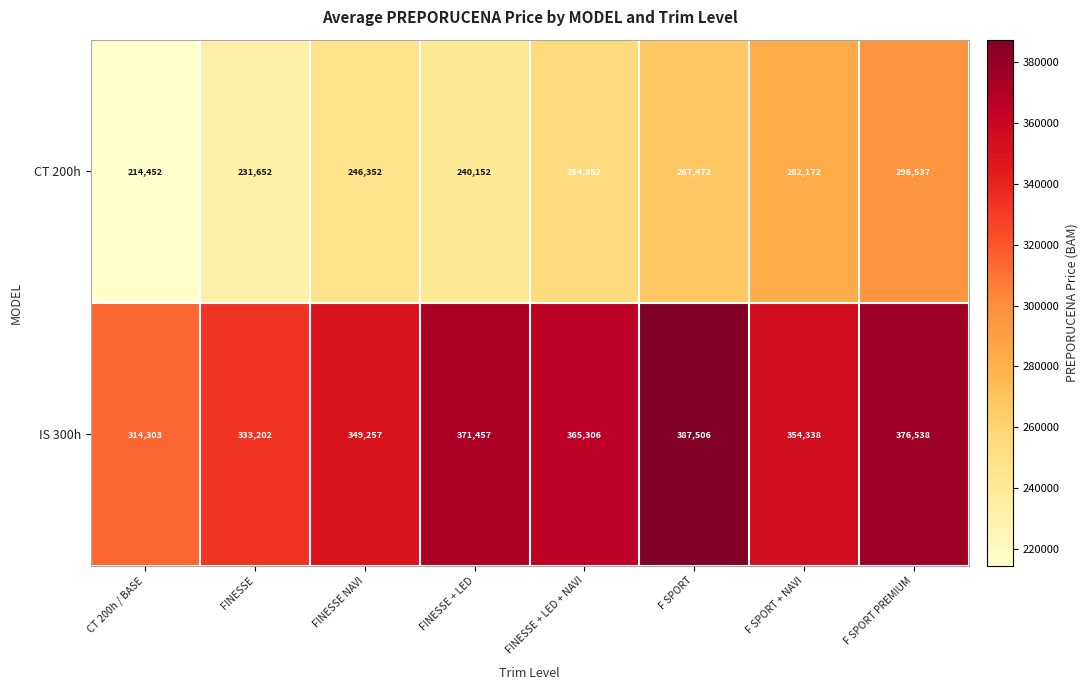

True or false: IS 300h has a value of 354338 at F SPORT + NAVI.

True